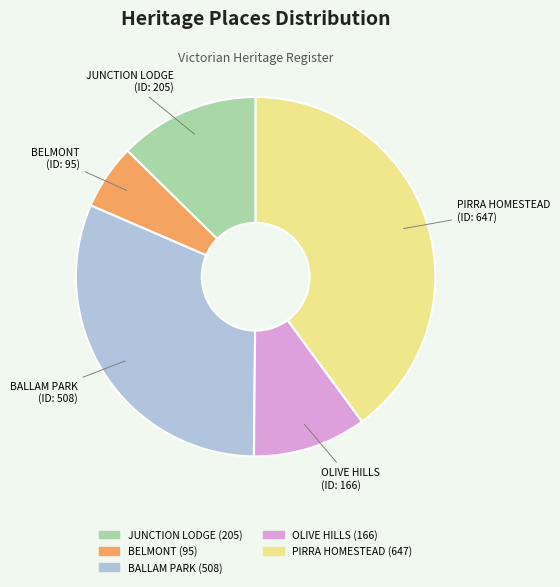

Is there any slice that represents more than half of the pie?

No